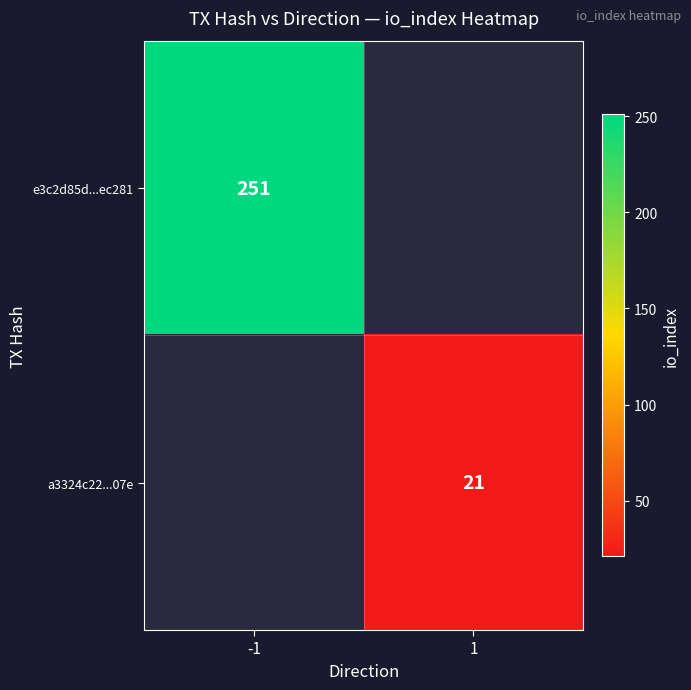

The e3c2d85d...ec281 series shows 130.5 at -1. True or false?

False